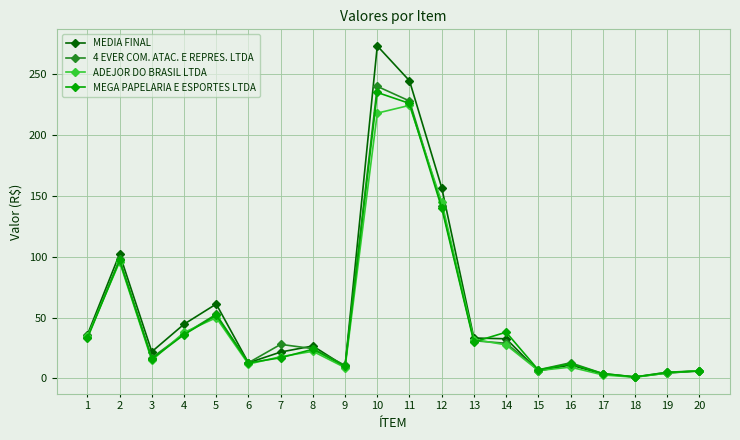

Which label corresponds to the largest value in the chart?

10